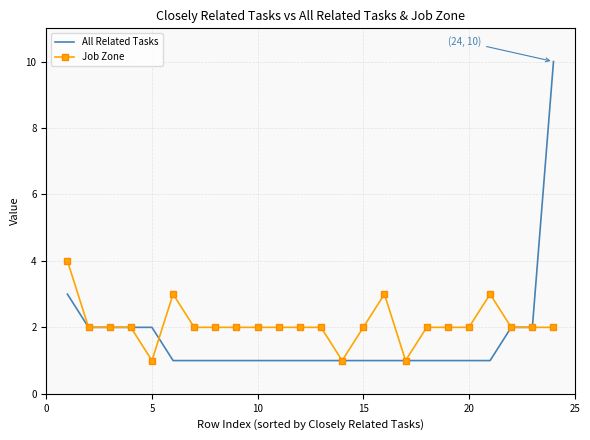

Which series has the largest range (max minus min)?

All Related Tasks